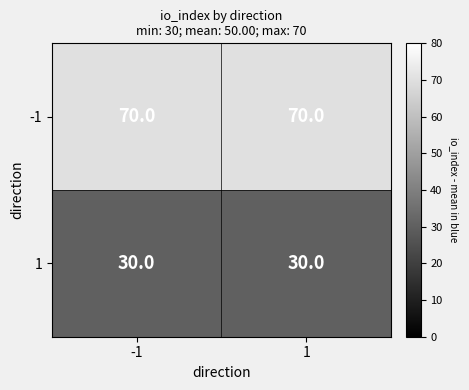

What is the total value across all series at 1?

100